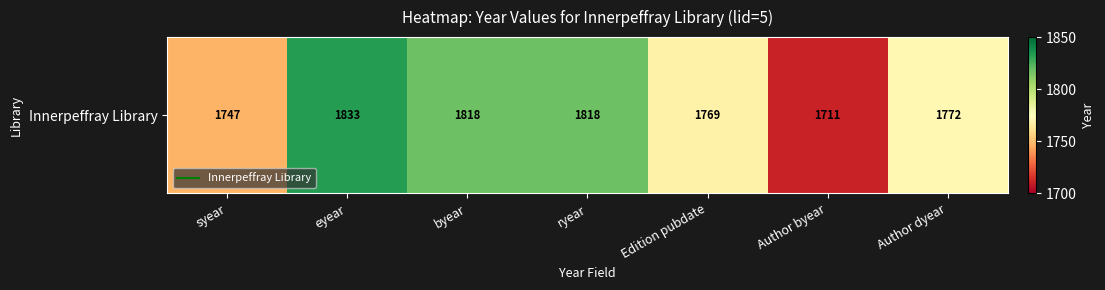

What is the approximate value at byear, to the nearest 5?

1820